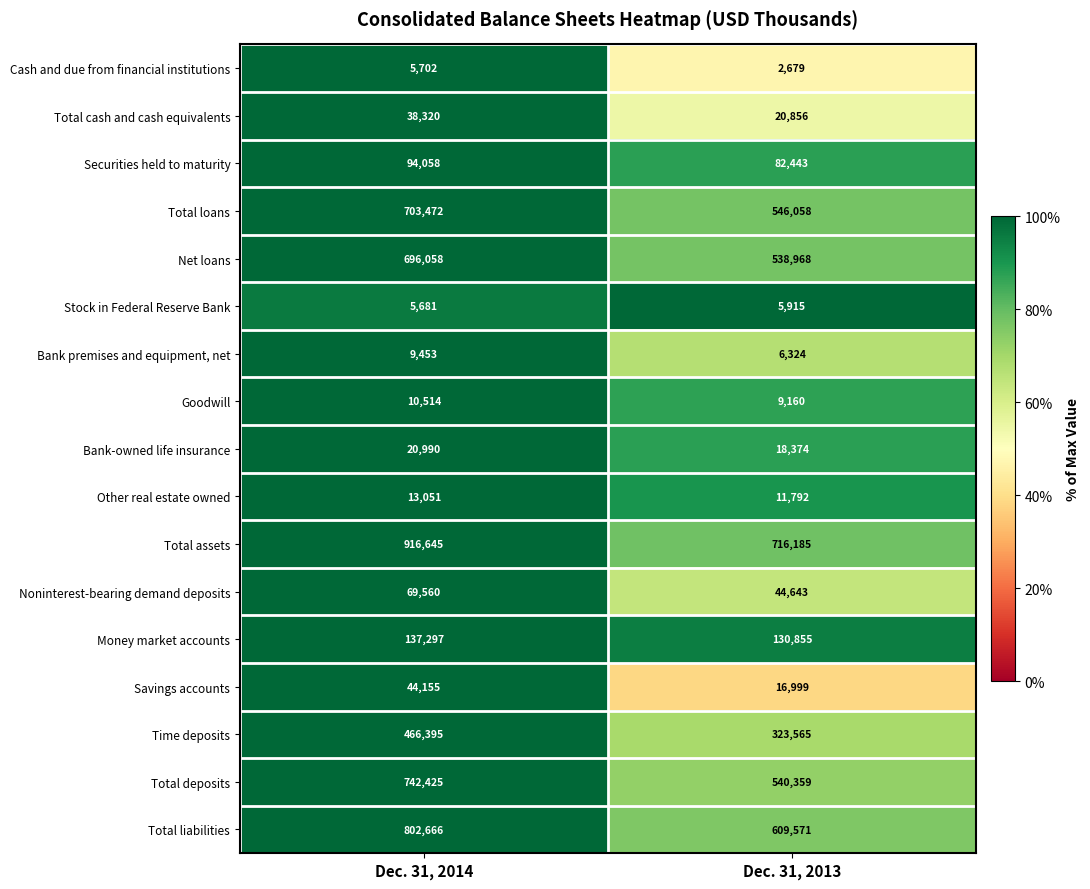

At which label is Other real estate owned closest to 12421?

Dec. 31, 2013